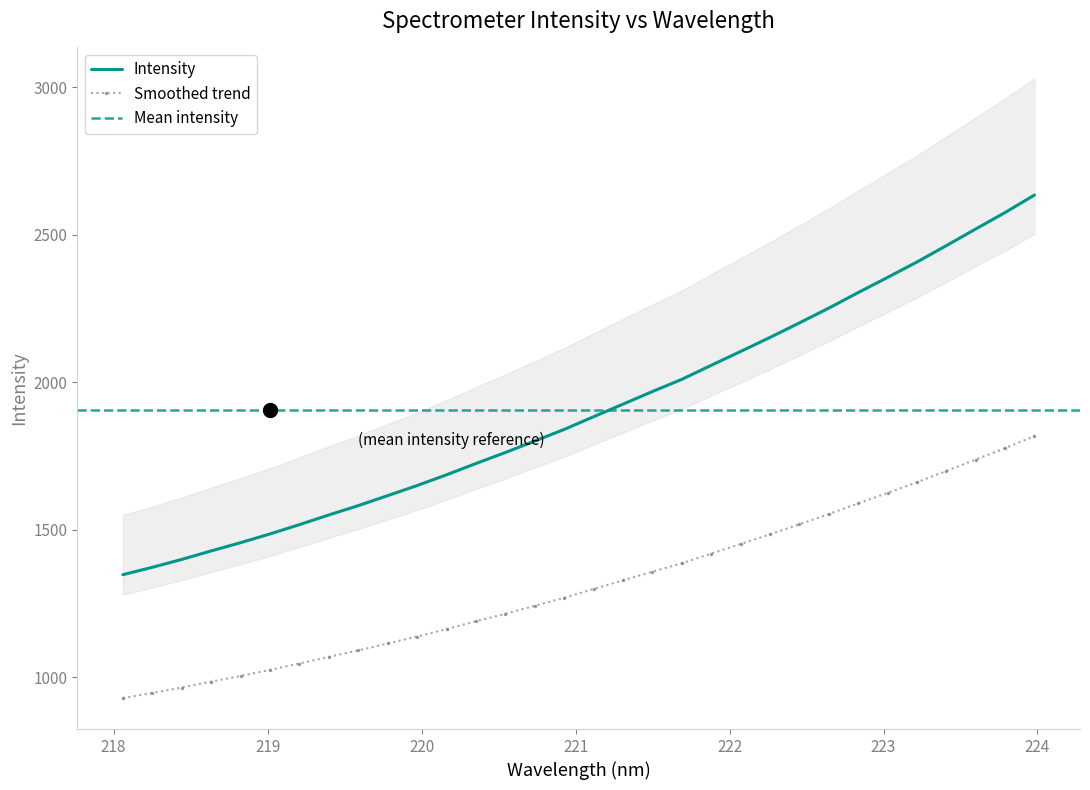

What is the label of the 17th point from the right?

220.9264